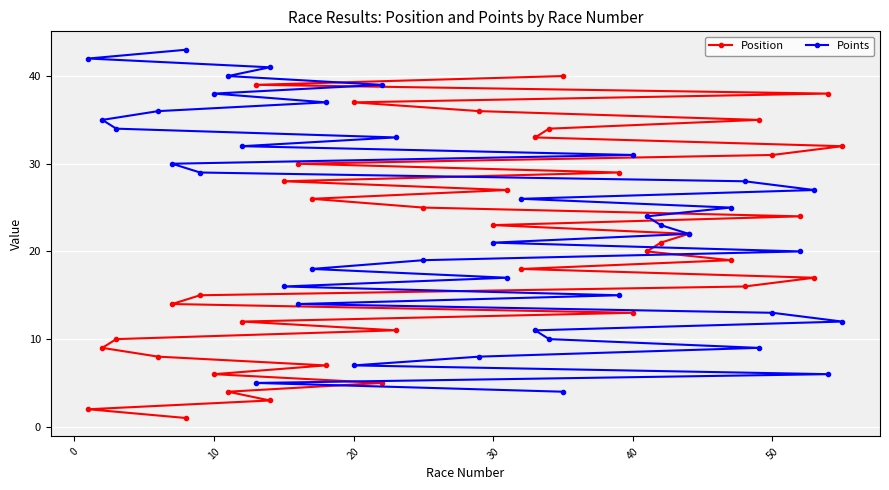

List the series in order of their peak value, lowest first.

Position, Points